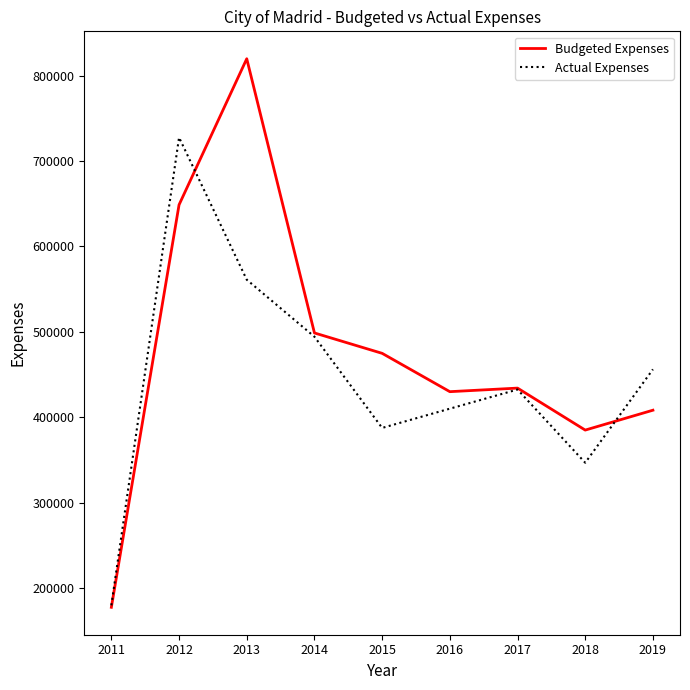

What is the difference between the highest and lowest values at 2012?

78858.8